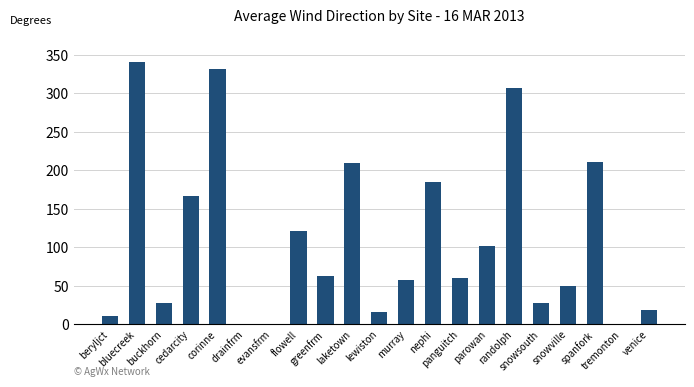

Approximately how many times larger is the value at corinne compared to nephi?

1.8